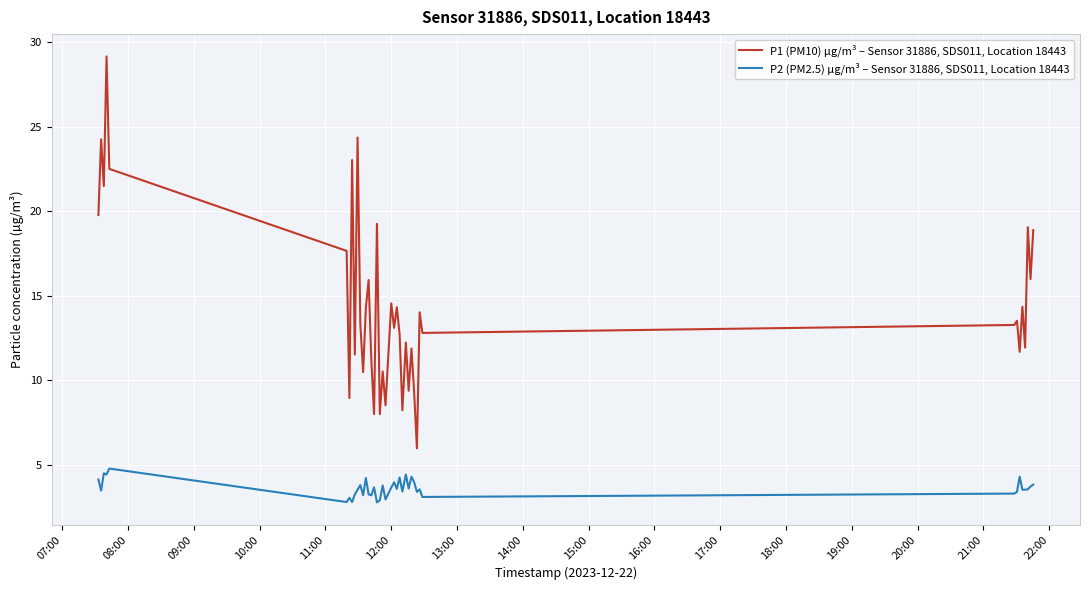

What are all the series names shown in the legend?

P1 (PM10) µg/m³ – Sensor 31886, SDS011, Location 18443, P2 (PM2.5) µg/m³ – Sensor 31886, SDS011, Location 18443